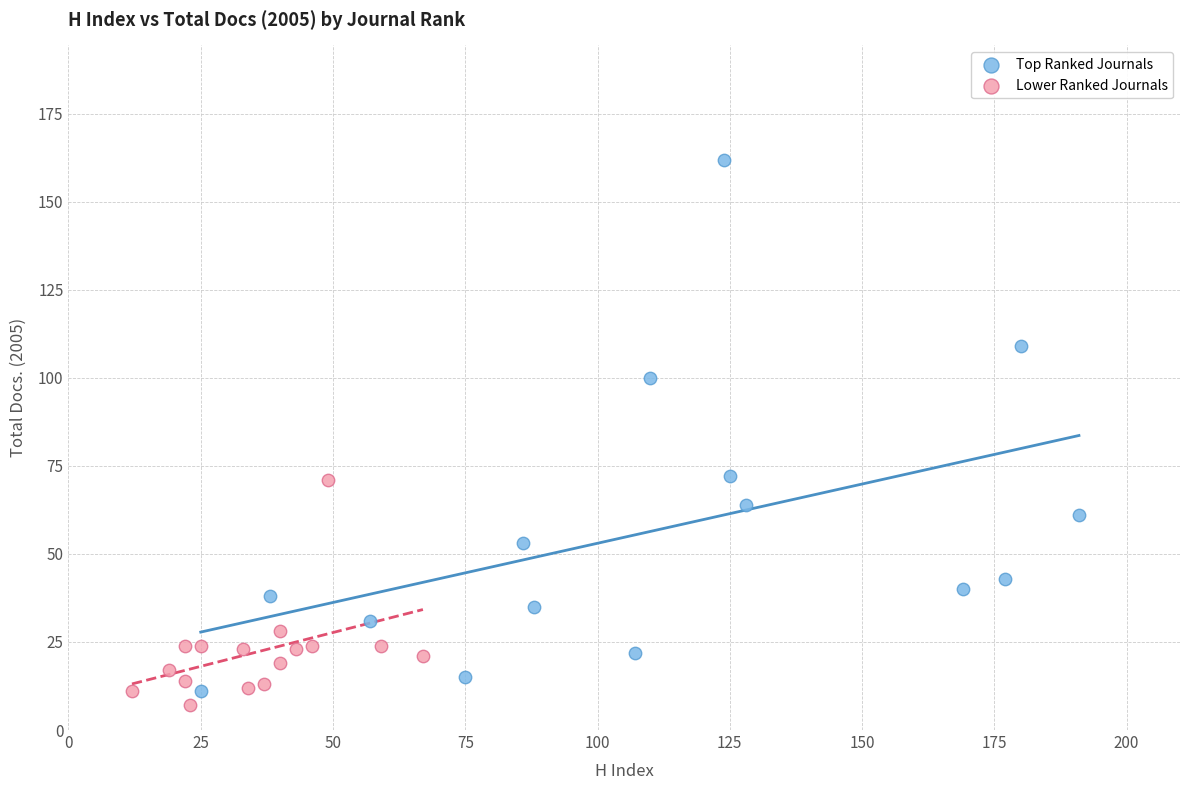

Which series contains the lowest Y value?

Lower Ranked Journals